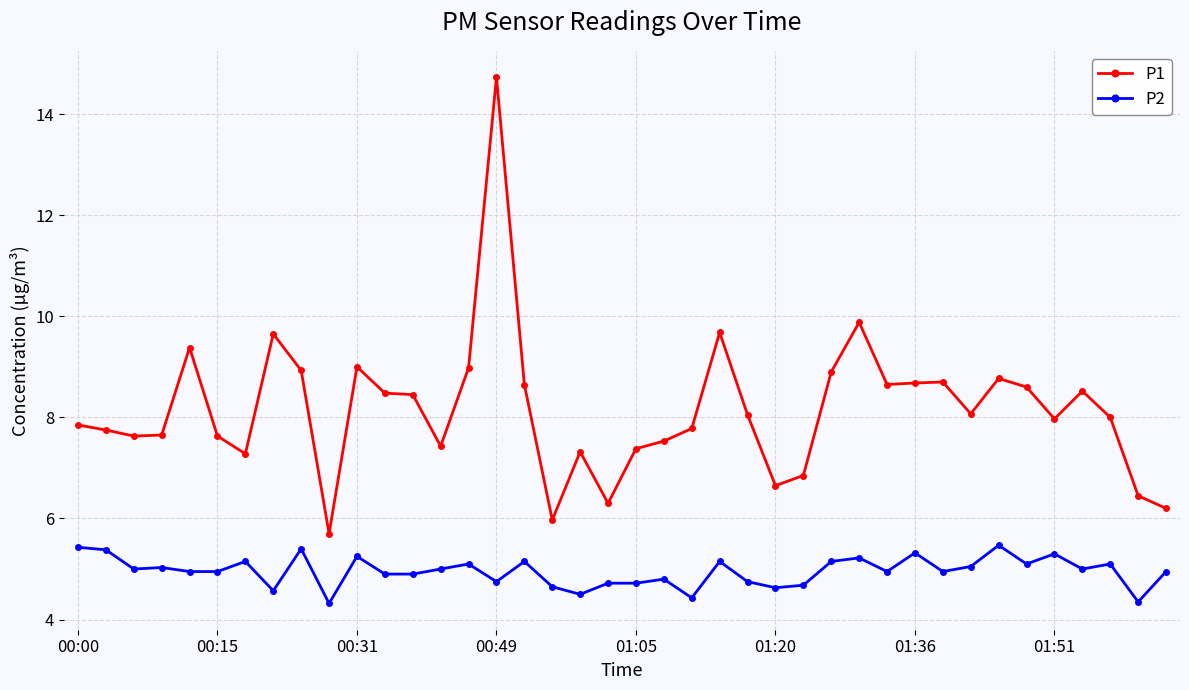

Does the chart display data point markers on the line(s)?

Yes